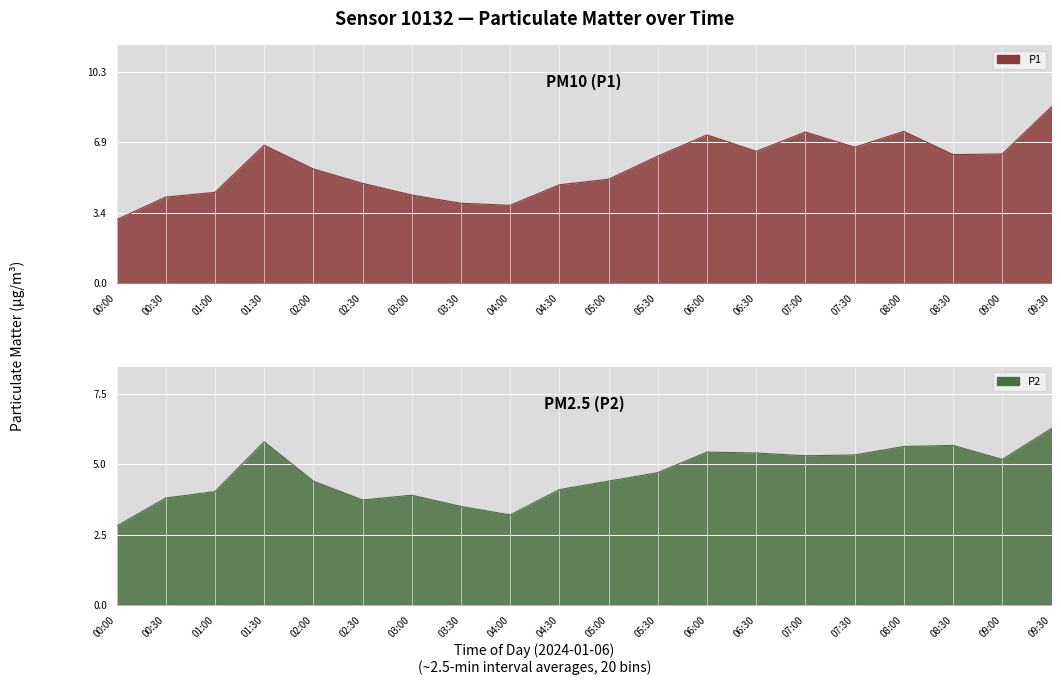

True or false: P2 has more than 0 interior local peaks.

True